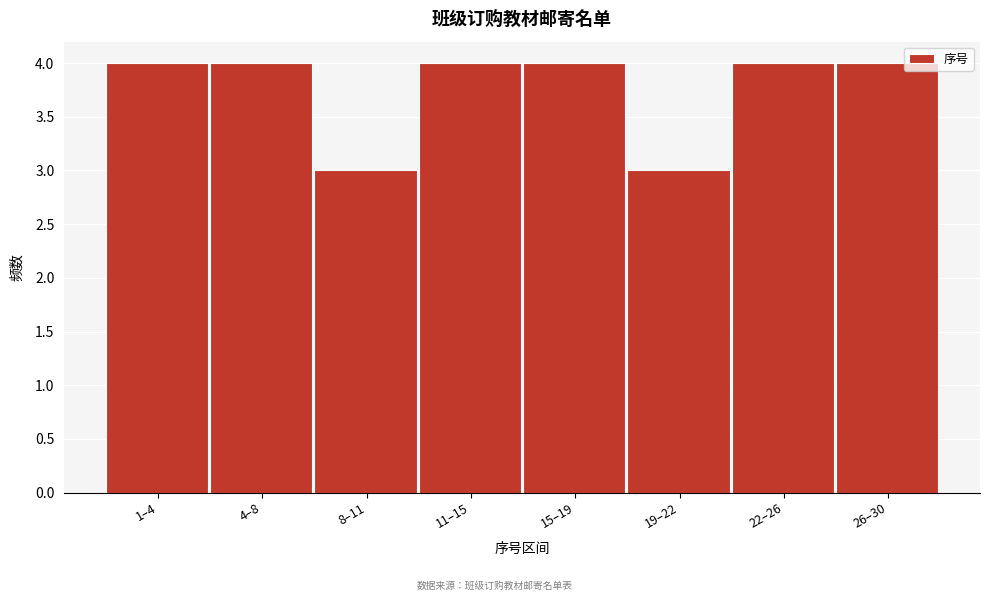

Reading left to right, what are all the values shown in this chart?

4	4	3	4	4	3	4	4